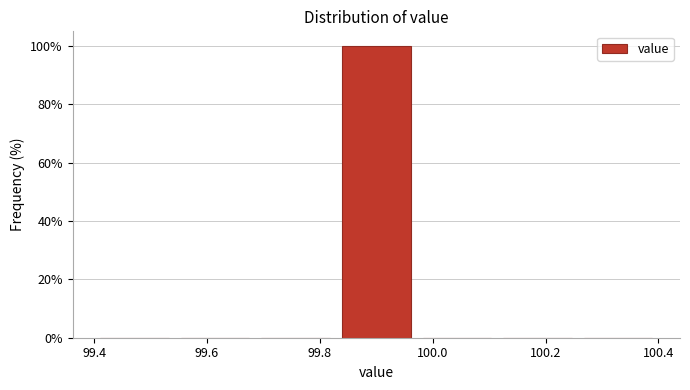

Over which range of the x-axis is the bar tallest?

99.82 to 99.98